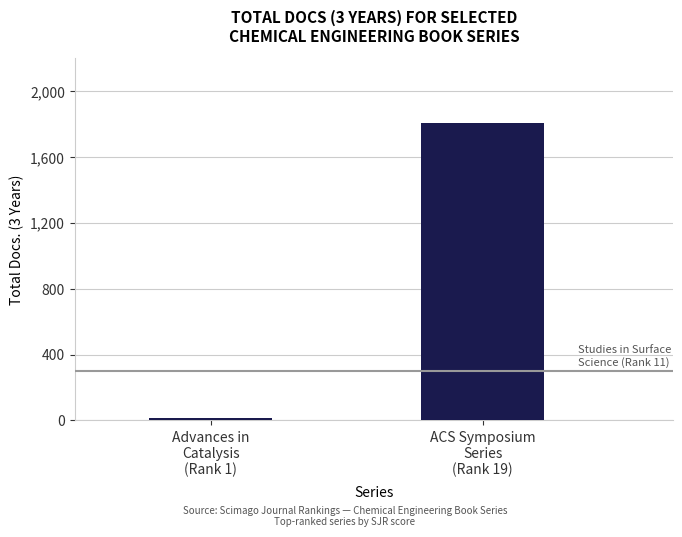

Which has a higher value, Advances in
Catalysis
(Rank 1) or ACS Symposium
Series
(Rank 19)?

ACS Symposium
Series
(Rank 19)